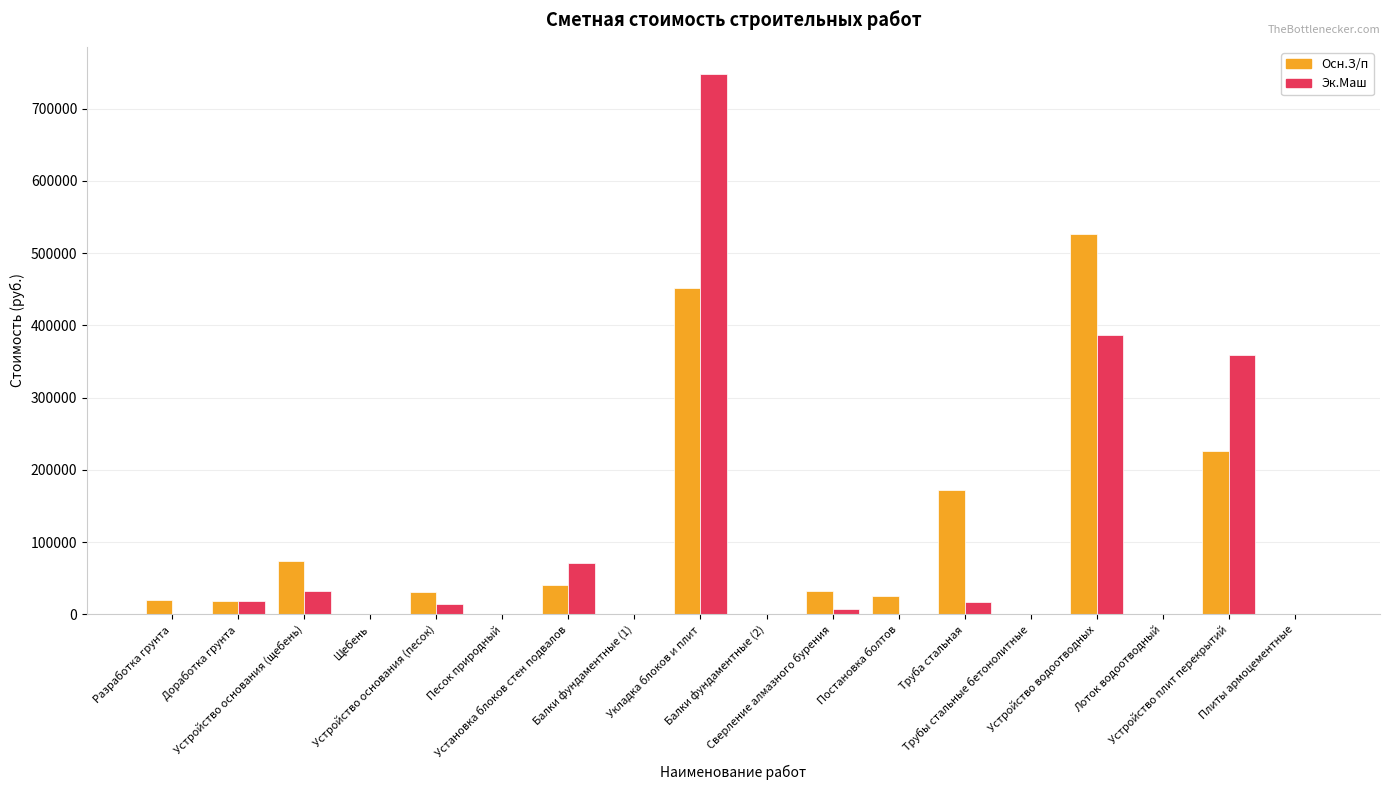

At which category is the sum across all series the highest?

Укладка блоков и плит